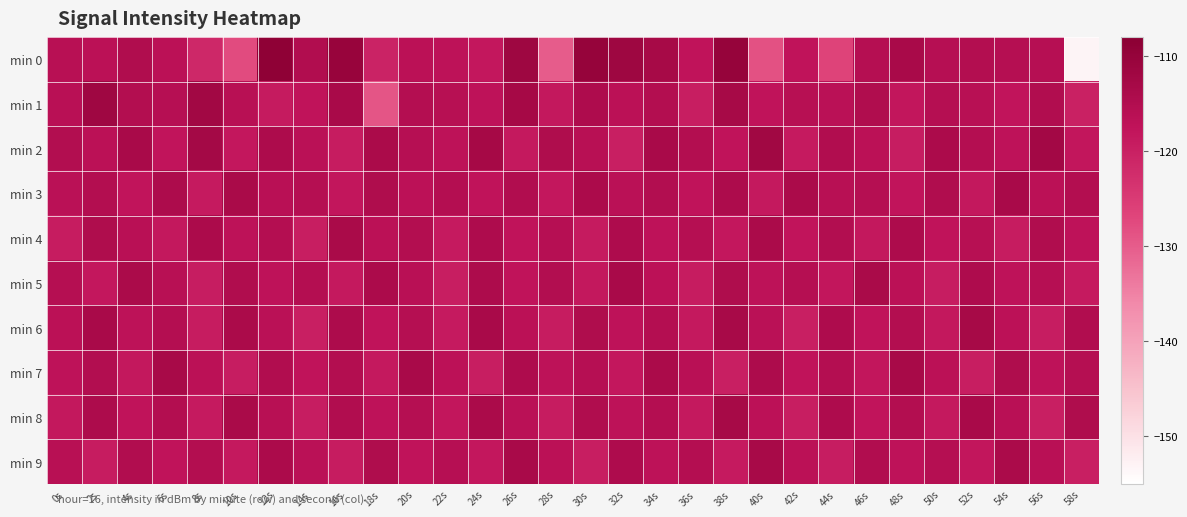

What is the greatest value displayed?

-108.8